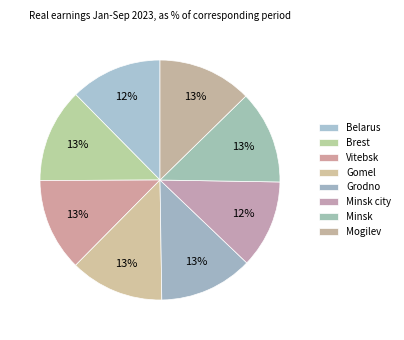

What is the ratio of the value at Minsk city to the value at Vitebsk?

0.9